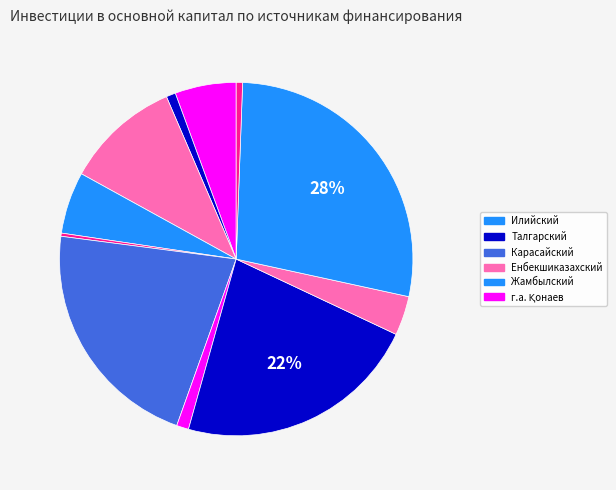

How many segments does this pie chart have?

11